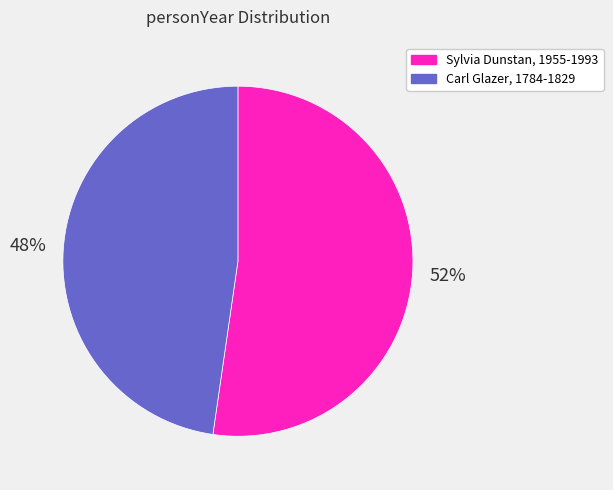

To the nearest percent, what percentage of the pie is Sylvia Dunstan?

52%